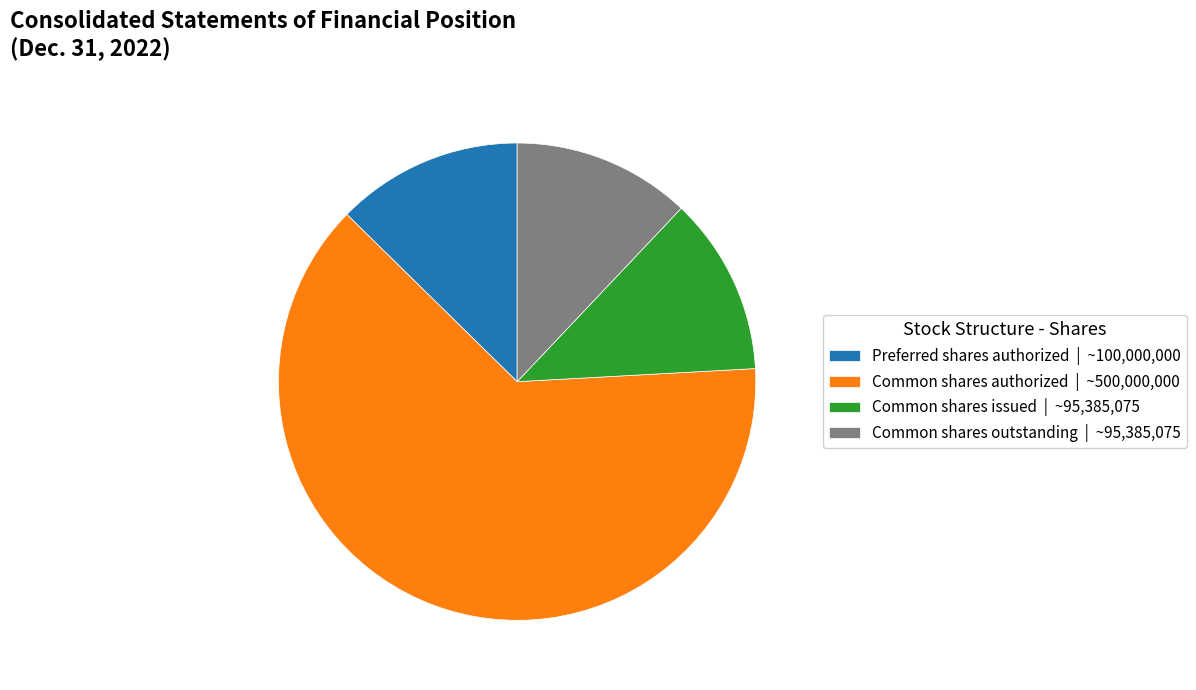

Between Preferred shares authorized and Common shares issued, which is larger?

Preferred shares authorized